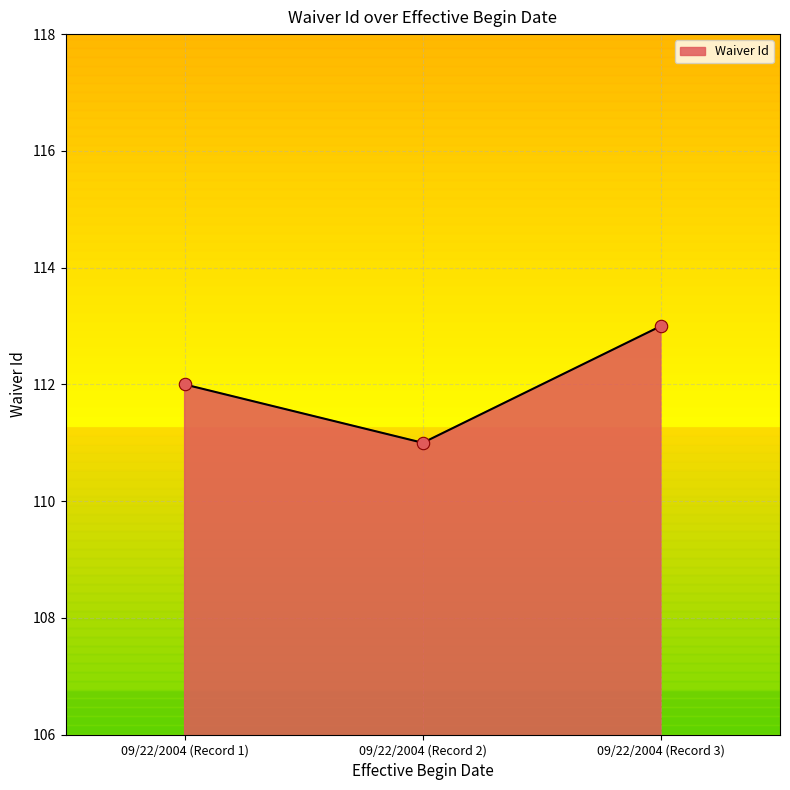

What is the change in value from 09/22/2004 (Record 1) to 09/22/2004 (Record 3)?

+1